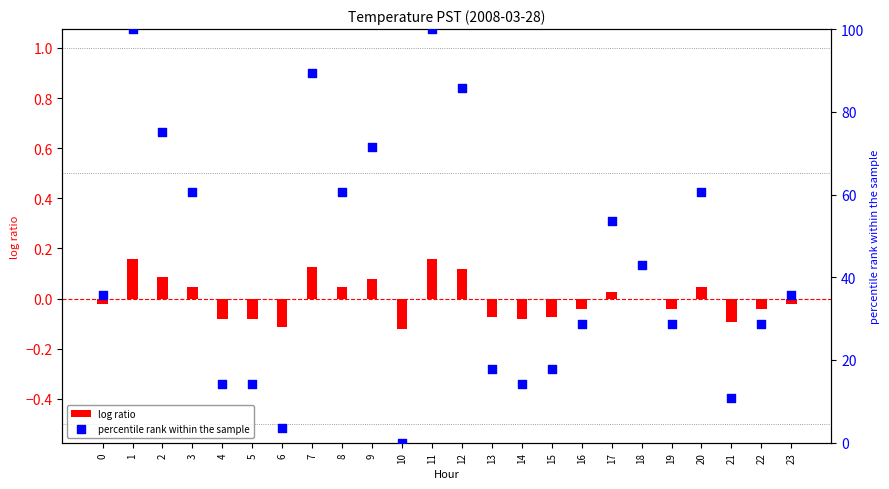

What are all the series names shown in the legend?

log ratio, percentile rank within the sample